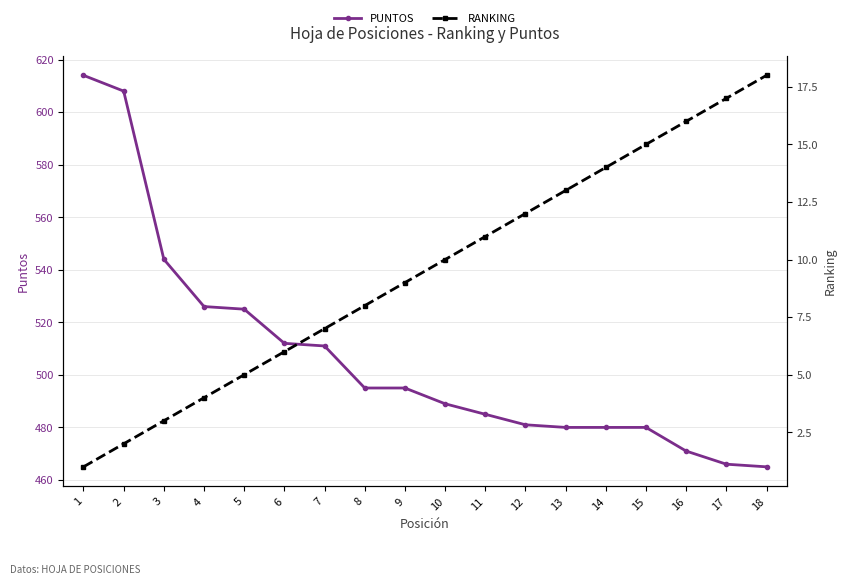

At which category is the sum across all series the highest?

1